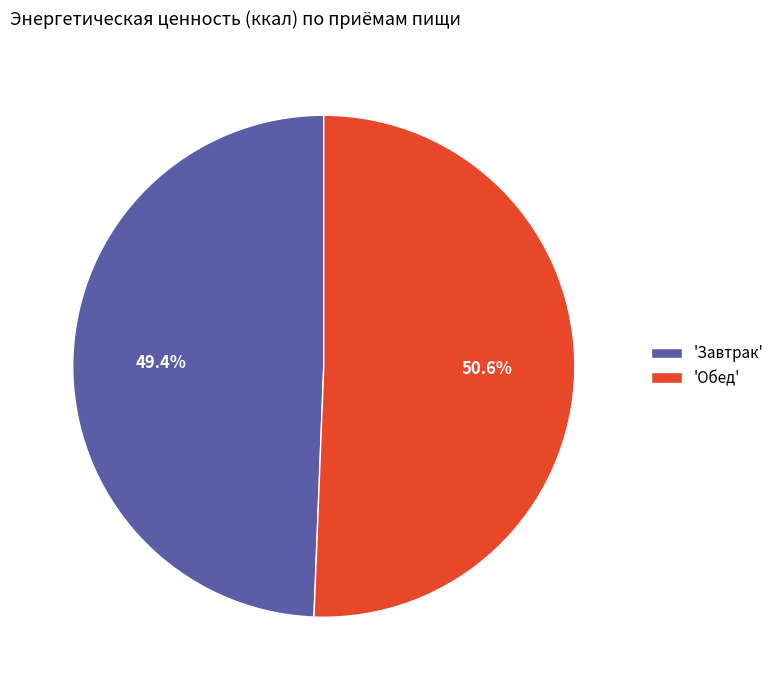

What percentage is NOT represented by 'Обед'?

49.4%